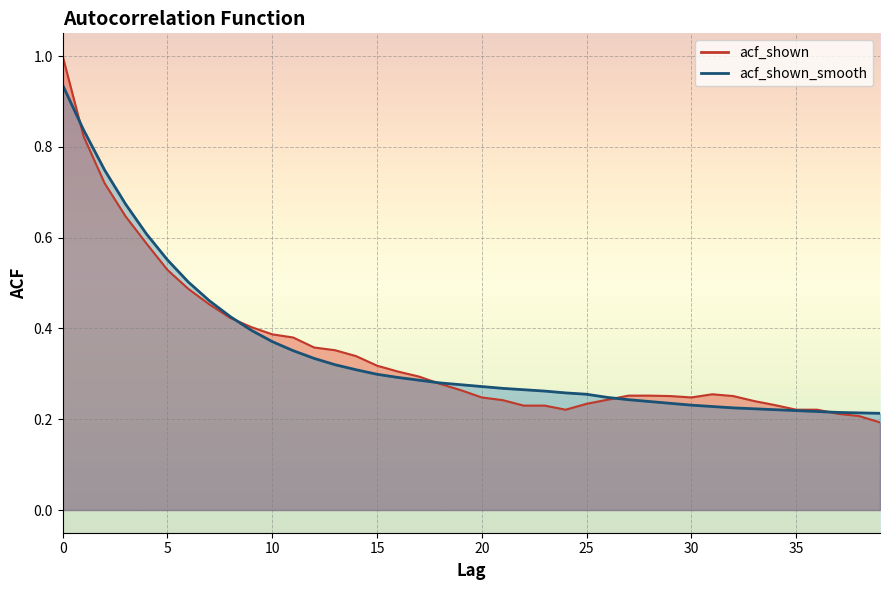

The acf_shown series shows 0.2 at 22. True or false?

True